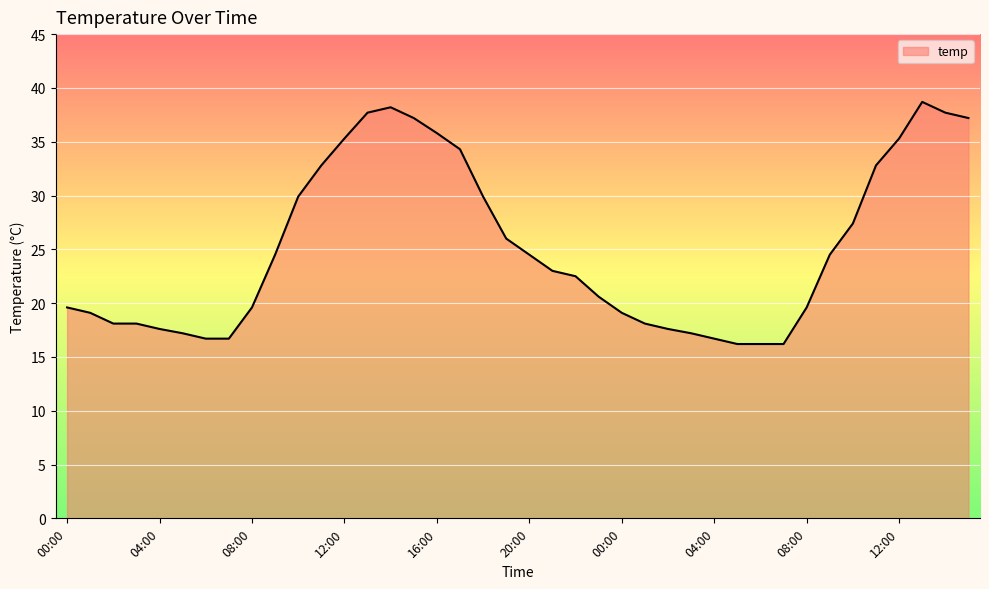

What is the maximum value shown in the chart?

38.7